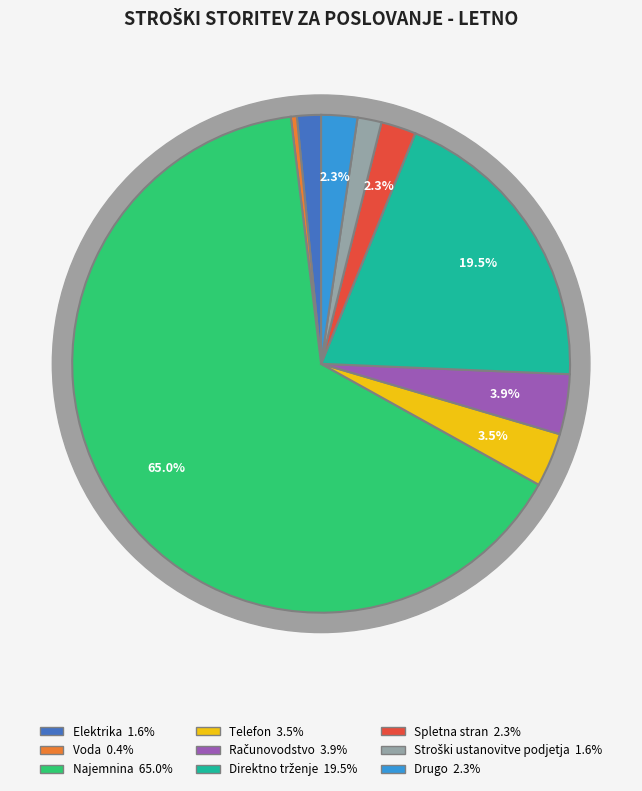

To the nearest percent, what portion does Računovodstvo represent?

4%